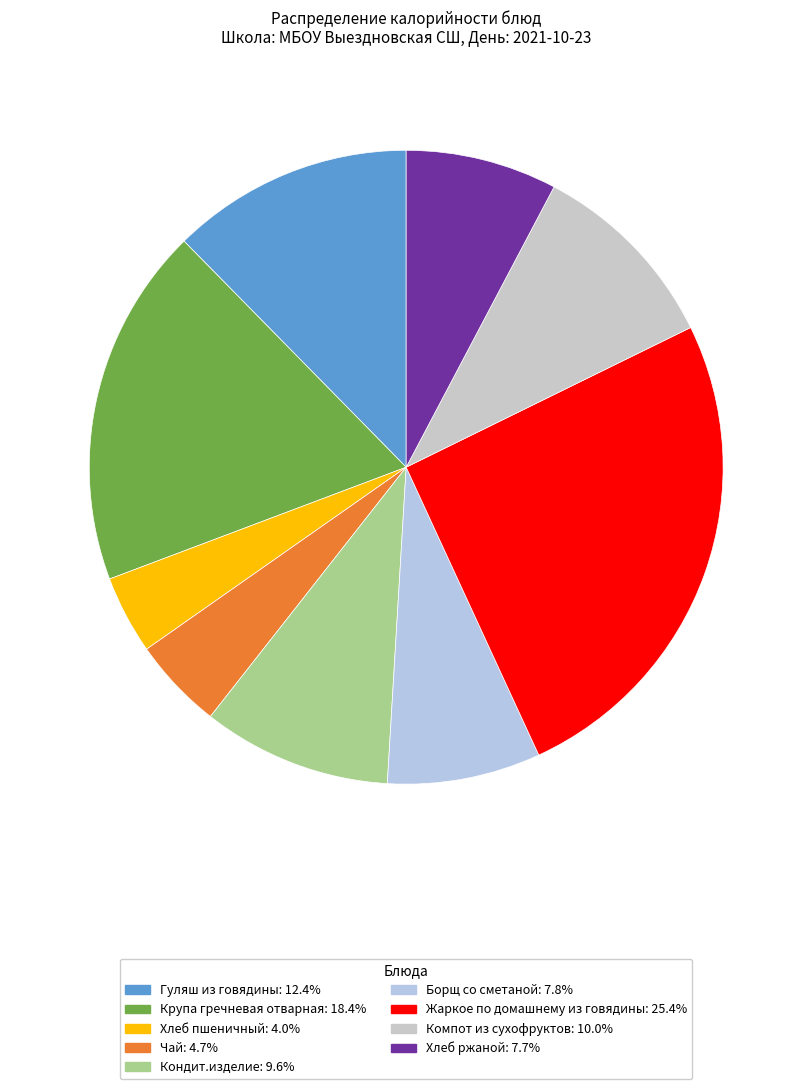

What is the ratio of the value at Хлеб пшеничный to the value at Борщ со сметаной?

0.5